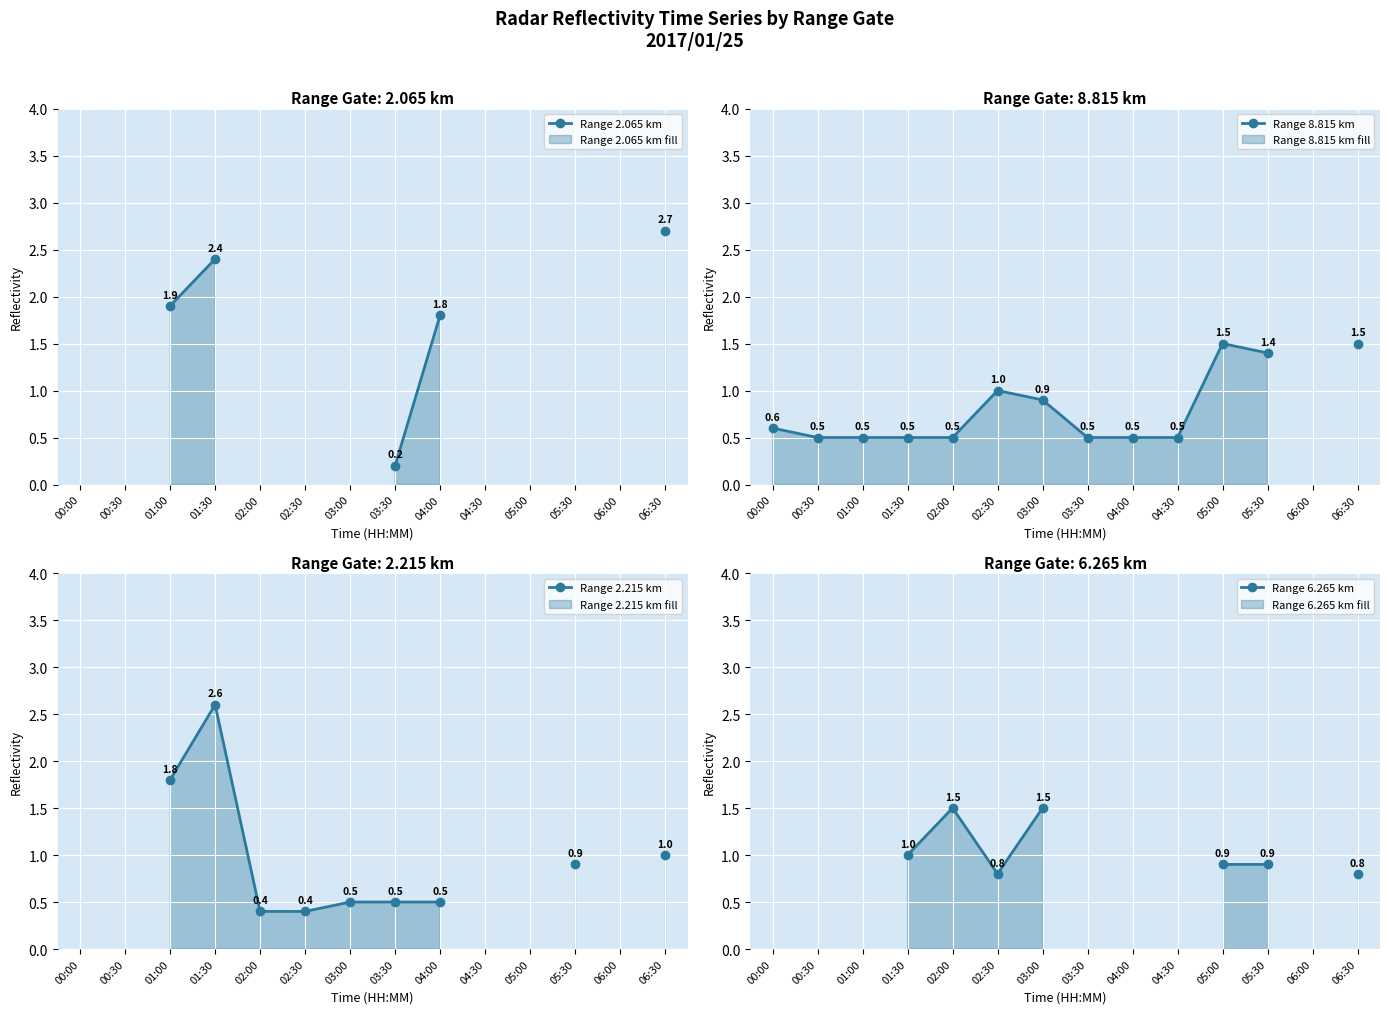

True or false: Range 2.215 km and Range 8.815 km cross at least once.

True